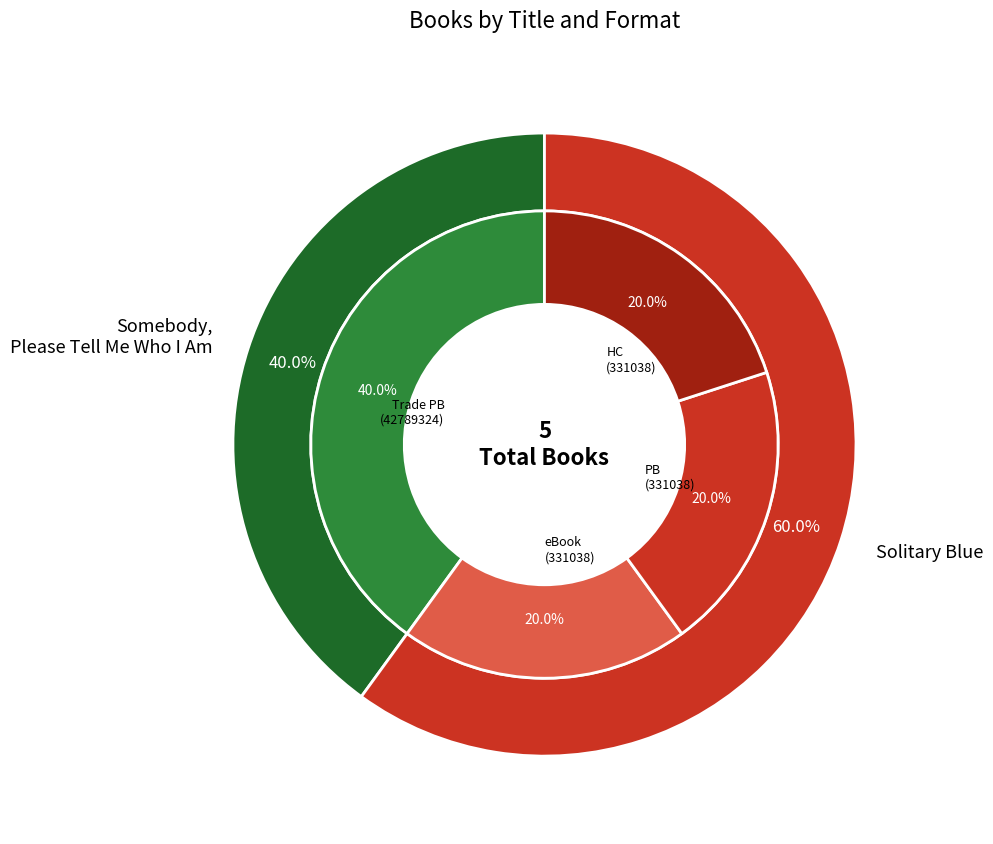

To the nearest percent, what portion does 331038 (eBook) represent?

20%